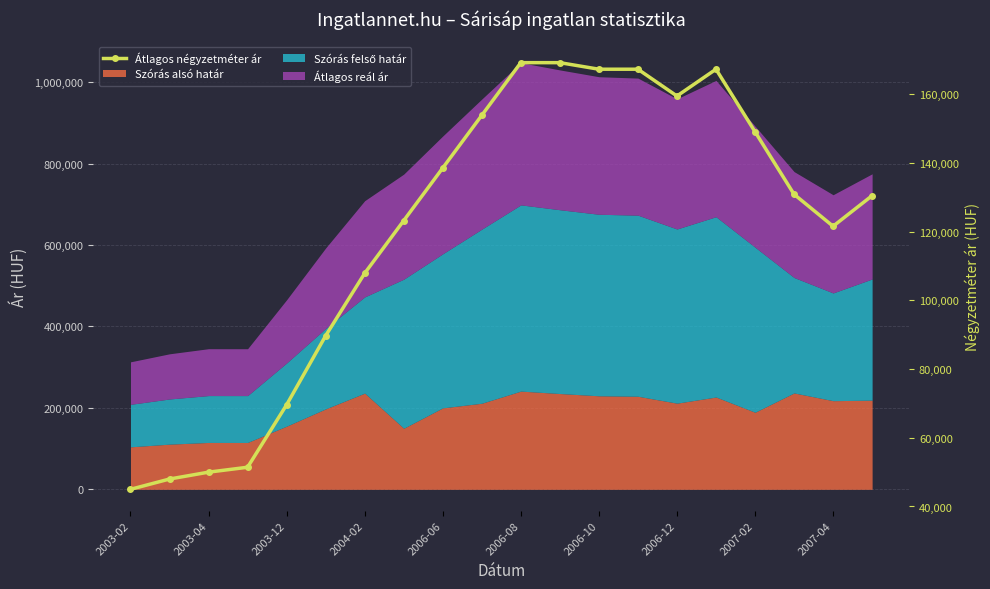

What is the approximate value at 2006-12?

159526